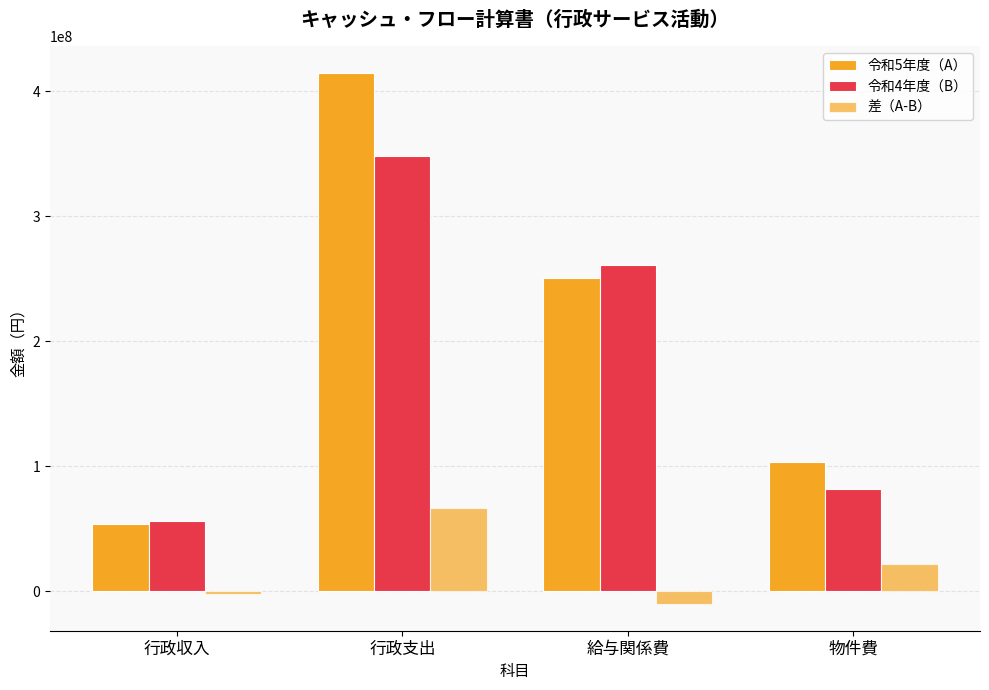

How many data points in 差（A-B） are less than 21456462?

2